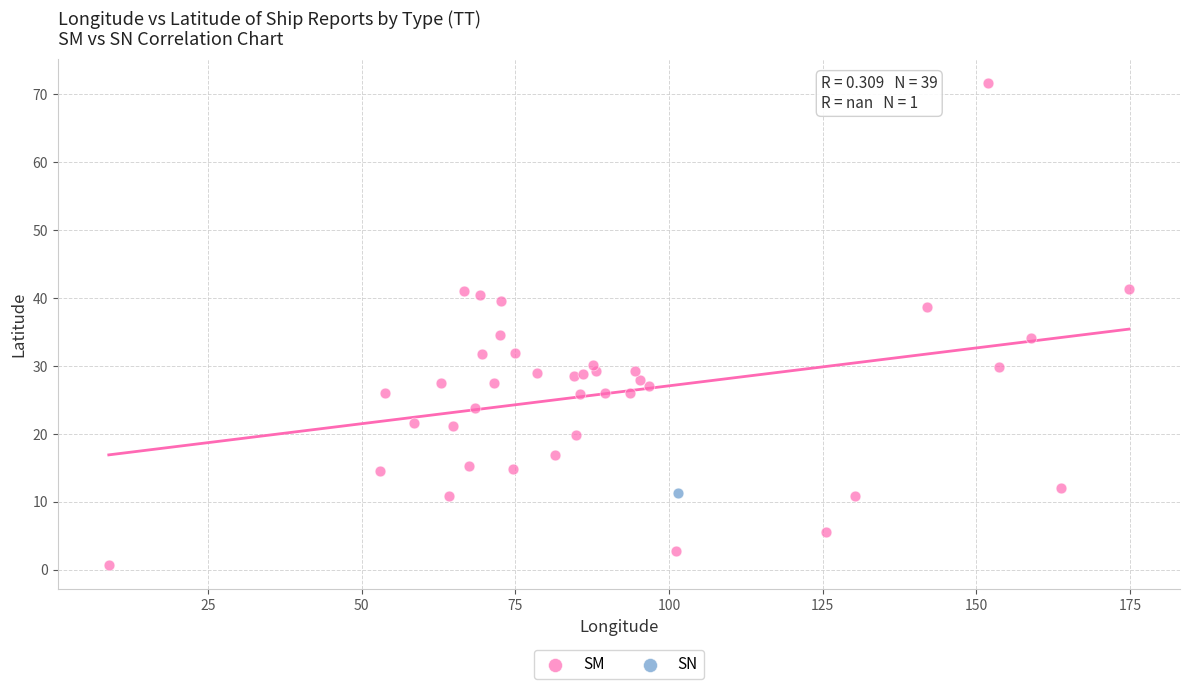

What are all the series names shown in the legend?

SM, SN